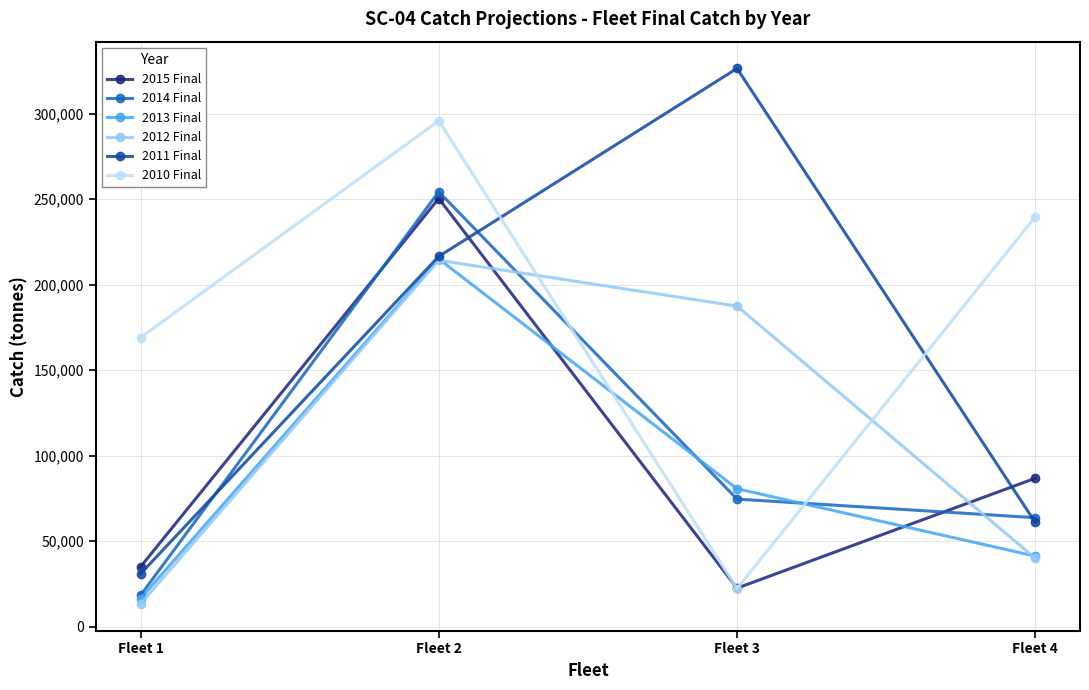

Which category has the highest value in the 2014 Final series?

Fleet 2